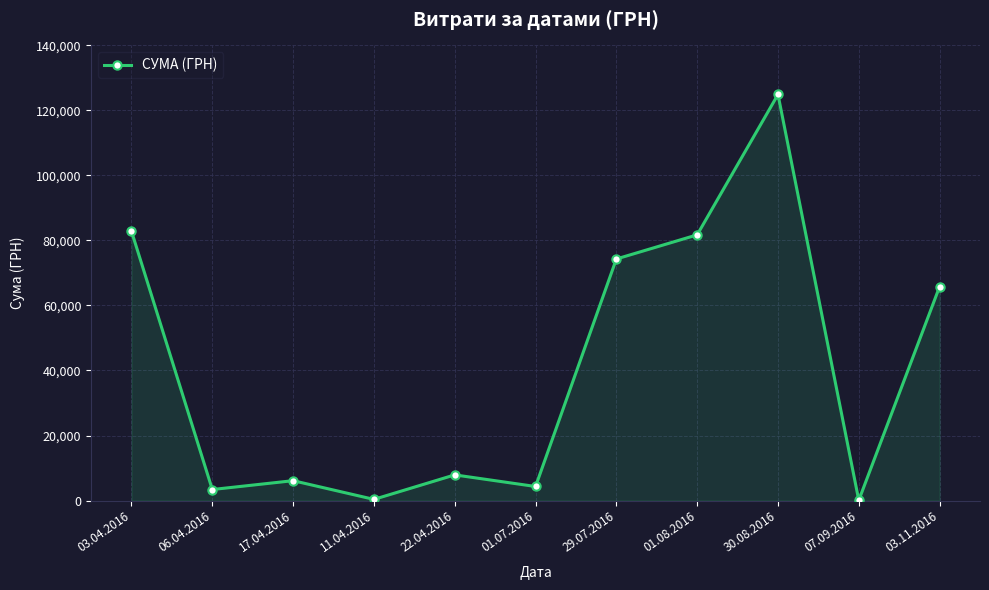

What is the minimum value shown in the chart?

84.5